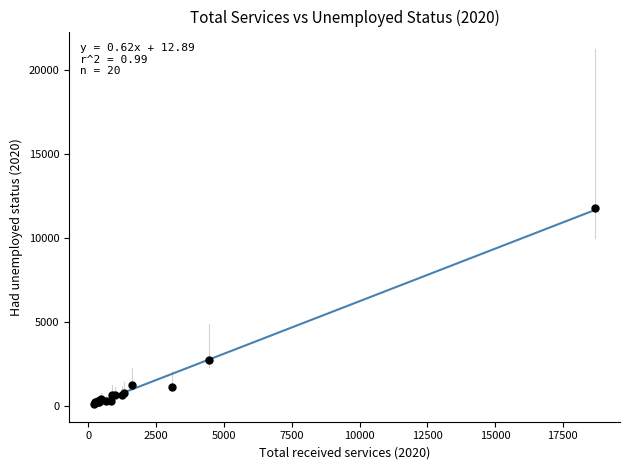

What Y value in the scatter plot is closest to 5984?

2738